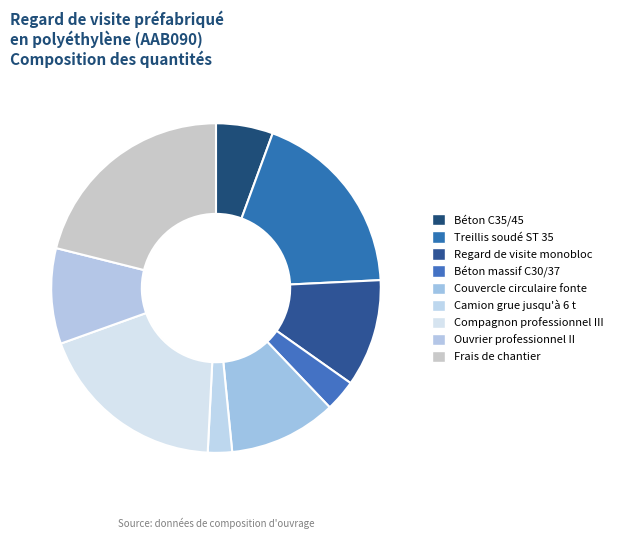

Does Treillis soudé ST 35 account for over 50% of the chart?

No